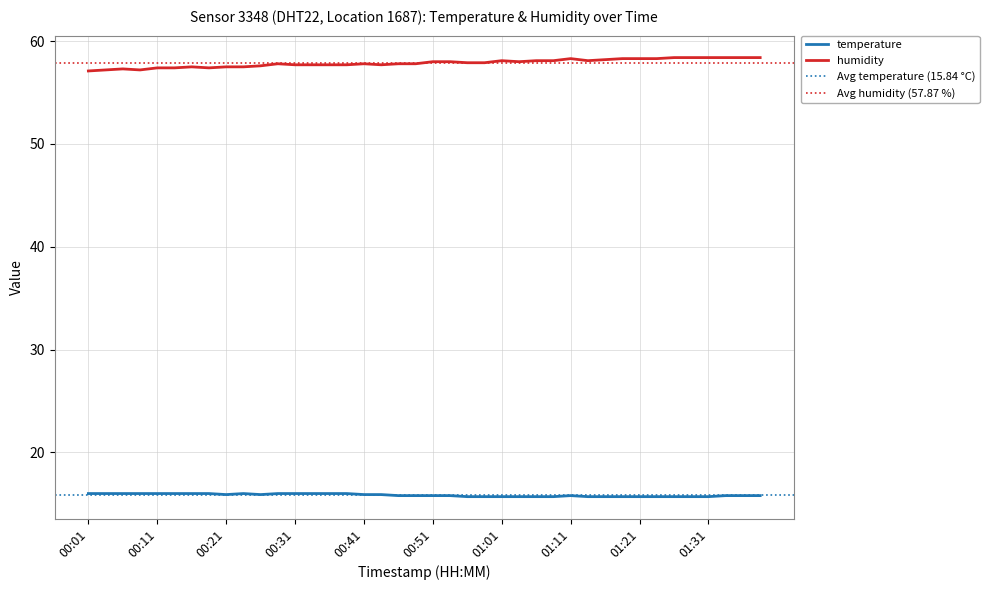

Reading right to left, list all the values displayed in this chart.

temperature: 15.8	15.8	15.8	15.7	15.7	15.7	15.7	15.7	15.7	15.7	15.7	15.8	15.7	15.7	15.7	15.7	15.7	15.7	15.8	15.8	15.8	15.8	15.9	15.9	16.0	16.0	16.0	16.0	16.0	15.9	16.0	15.9	16.0	16.0	16.0	16.0	16.0	16.0	16.0	16.0
humidity: 58.4	58.4	58.4	58.4	58.4	58.4	58.3	58.3	58.3	58.2	58.1	58.3	58.1	58.1	58.0	58.1	57.9	57.9	58.0	58.0	57.8	57.8	57.7	57.8	57.7	57.7	57.7	57.7	57.8	57.6	57.5	57.5	57.4	57.5	57.4	57.4	57.2	57.3	57.2	57.1